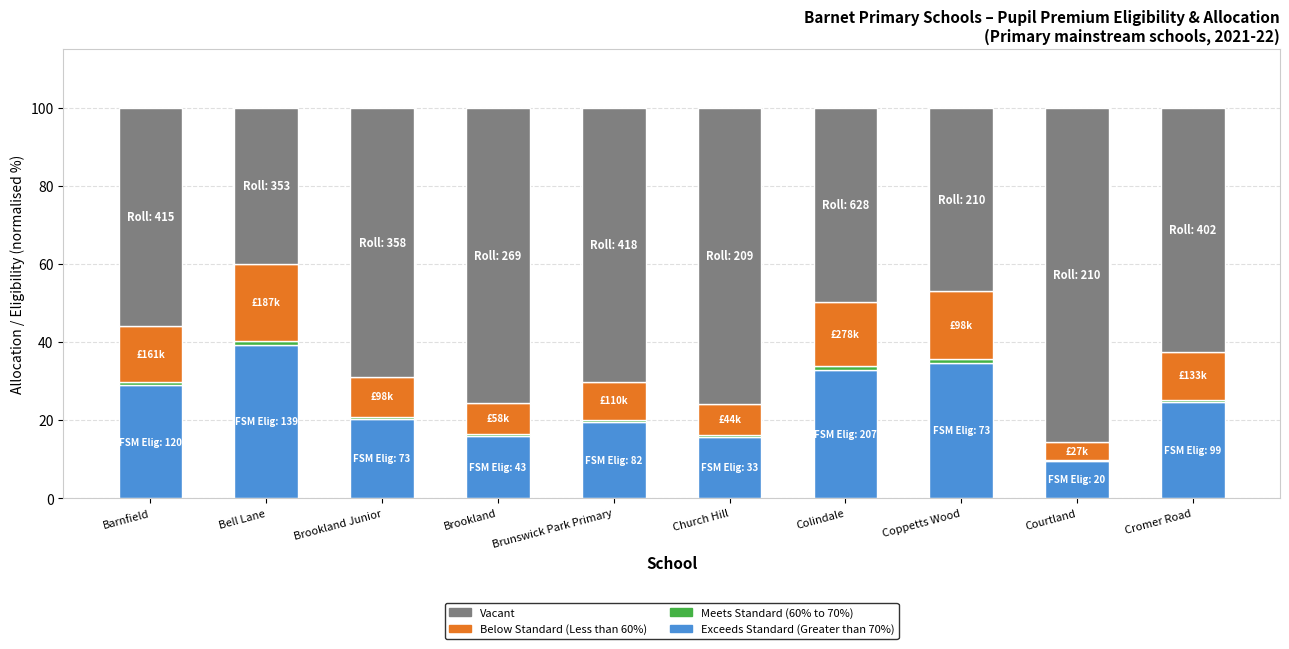

What is the maximum value for Exceeds Standard (Greater than 70%)?

39.4